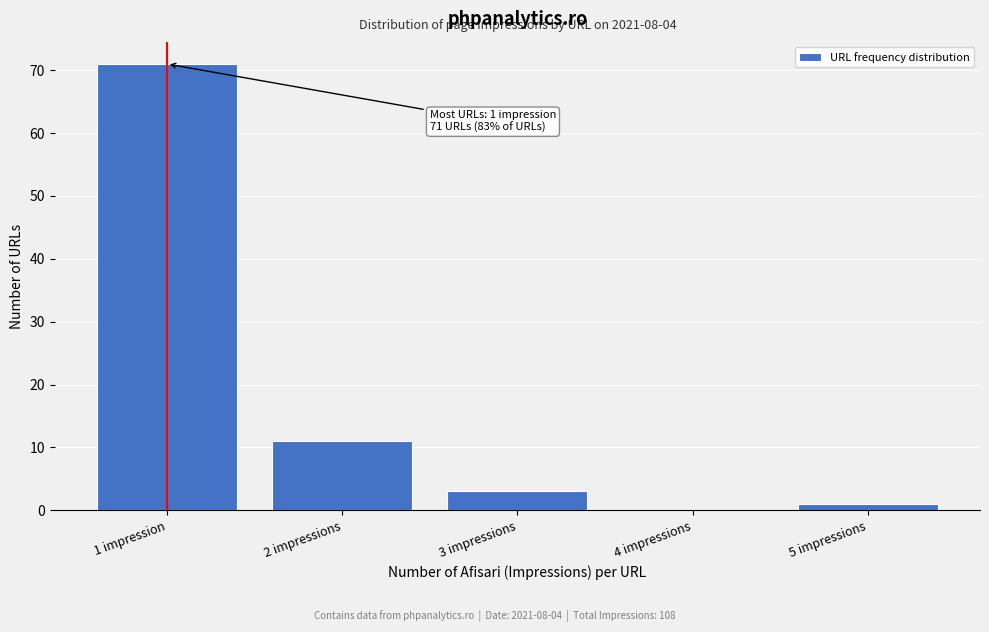

Reading left to right, what are all the values shown in this chart?

1 impression=71	2 impressions=11	3 impressions=3	4 impressions=0	5 impressions=1